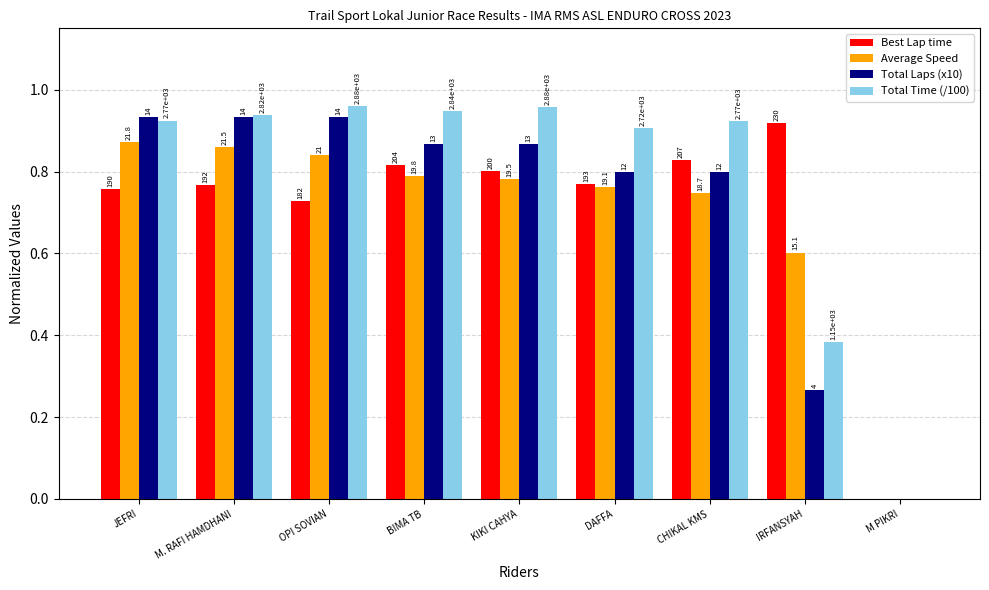

How many groups of bars are there?

9